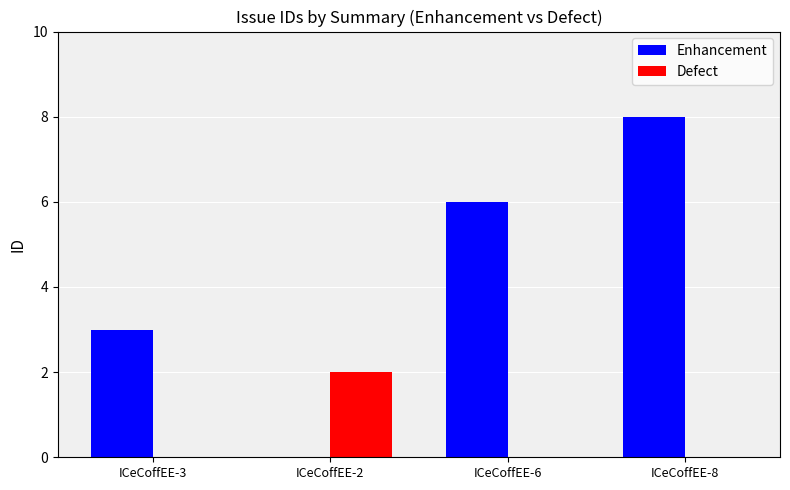

What is the maximum value shown in the chart?

8